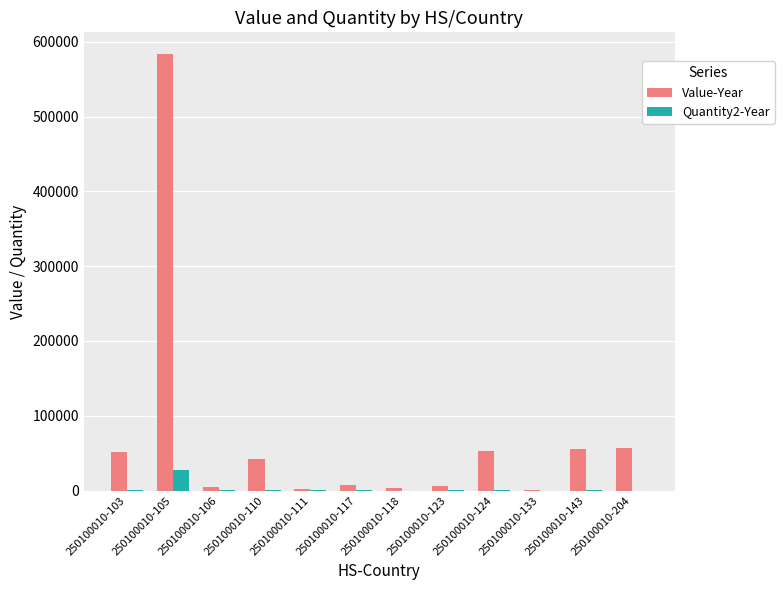

What is the spread (max minus min) of values at 250100010-111?

1942